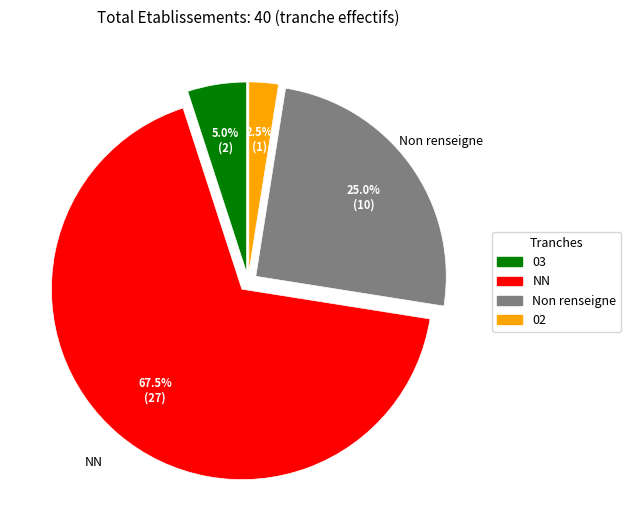

Is there any slice that represents more than half of the pie?

Yes